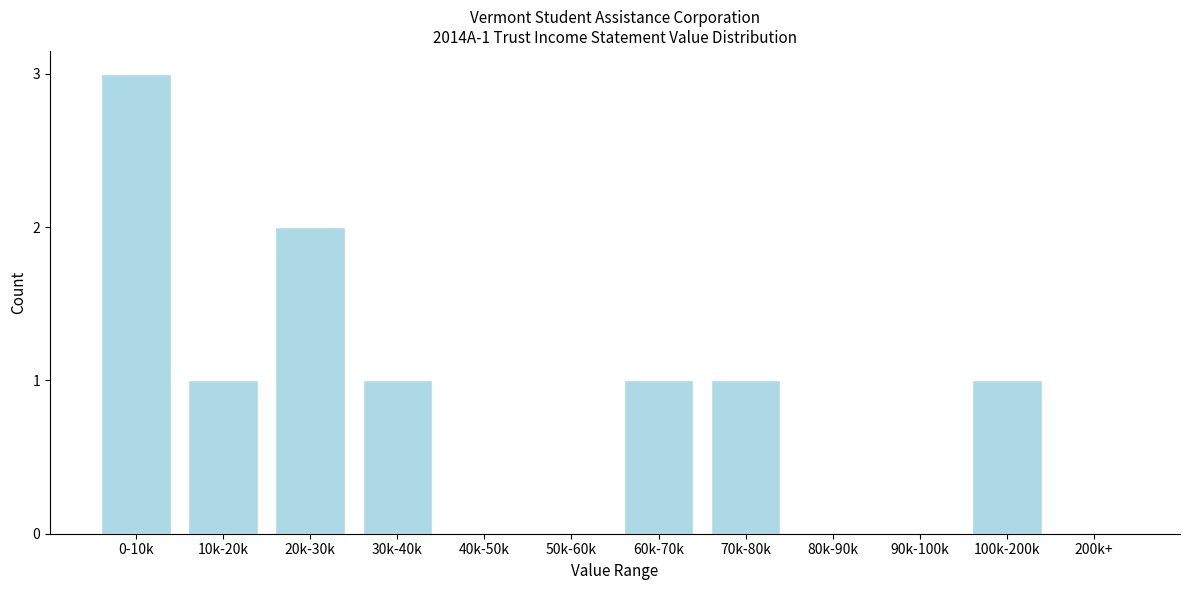

Reading right to left, extract all data points from this chart.

200k+=0	100k-200k=1	90k-100k=0	80k-90k=0	70k-80k=1	60k-70k=1	50k-60k=0	40k-50k=0	30k-40k=1	20k-30k=2	10k-20k=1	0-10k=3